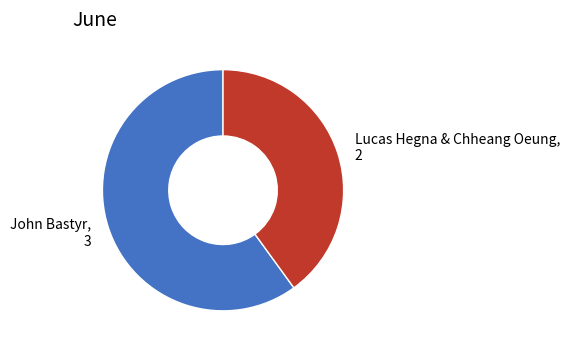

Rank the categories by value from highest to lowest.

John Bastyr, Lucas Hegna & Chheang Oeung